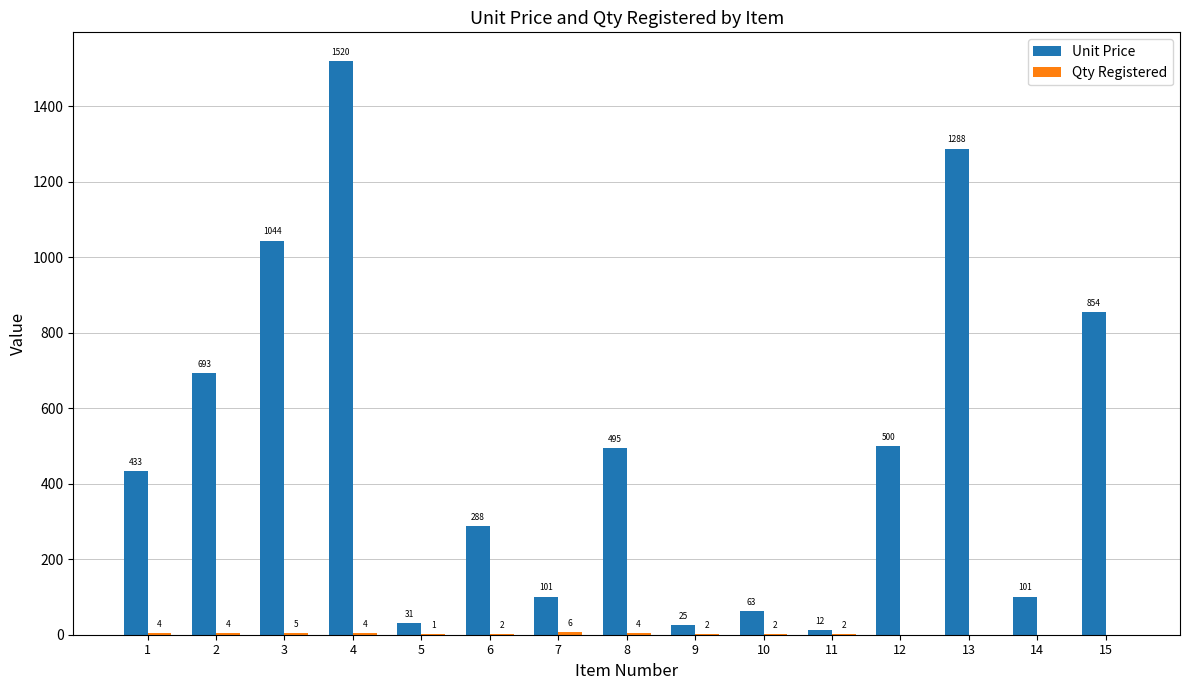

Count the number of data series in this chart.

2